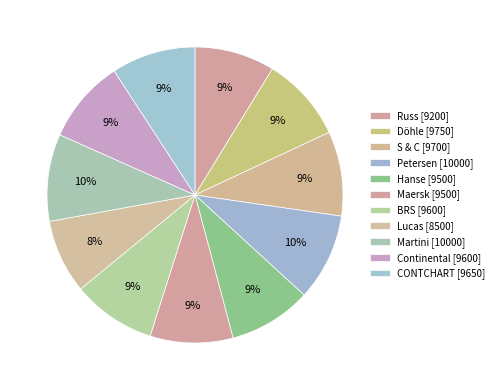

What is the total percentage of S & C and Hanse?

18.3%